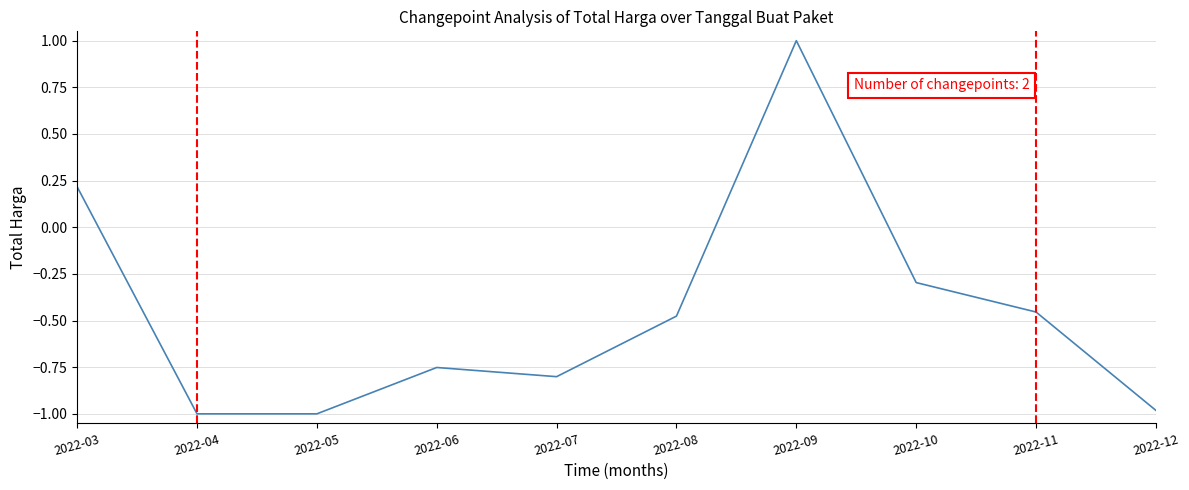

Where does the data first go above 0?

2022-03